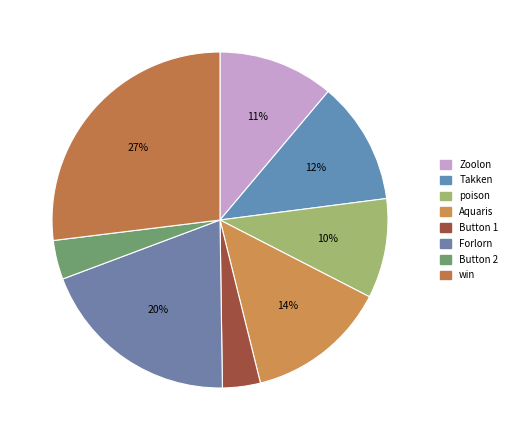

Count the number of slices in the pie.

8